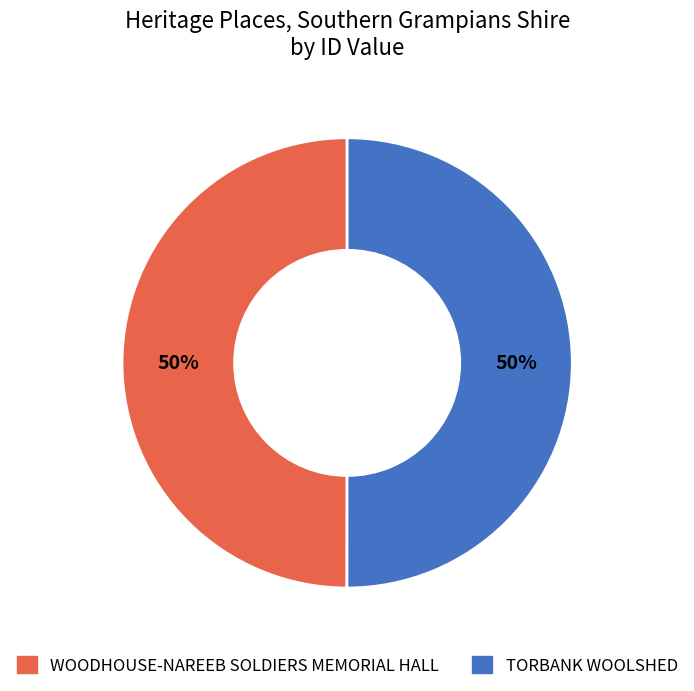

To the nearest percent, what is the combined percentage of WOODHOUSE-NAREEB SOLDIERS MEMORIAL HALL and TORBANK WOOLSHED?

100%